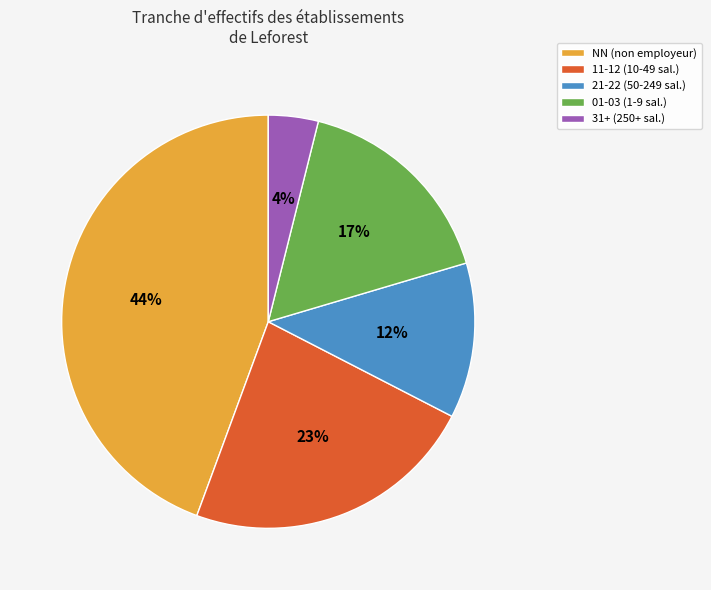

To the nearest percent, what is the difference between the largest and smallest slice percentages?

40%